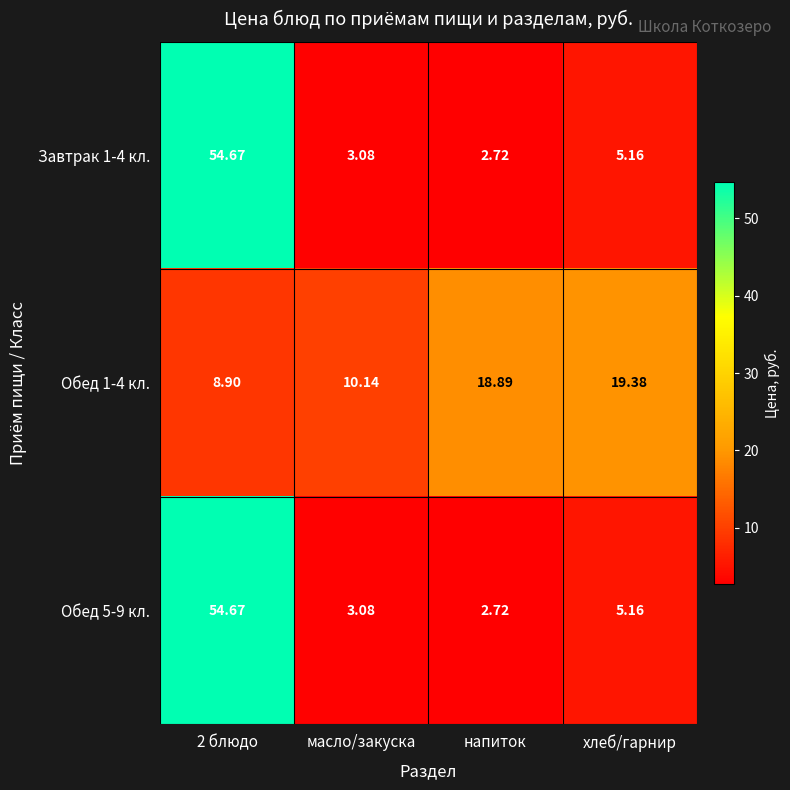

At how many categories does at least one series exceed 50?

1